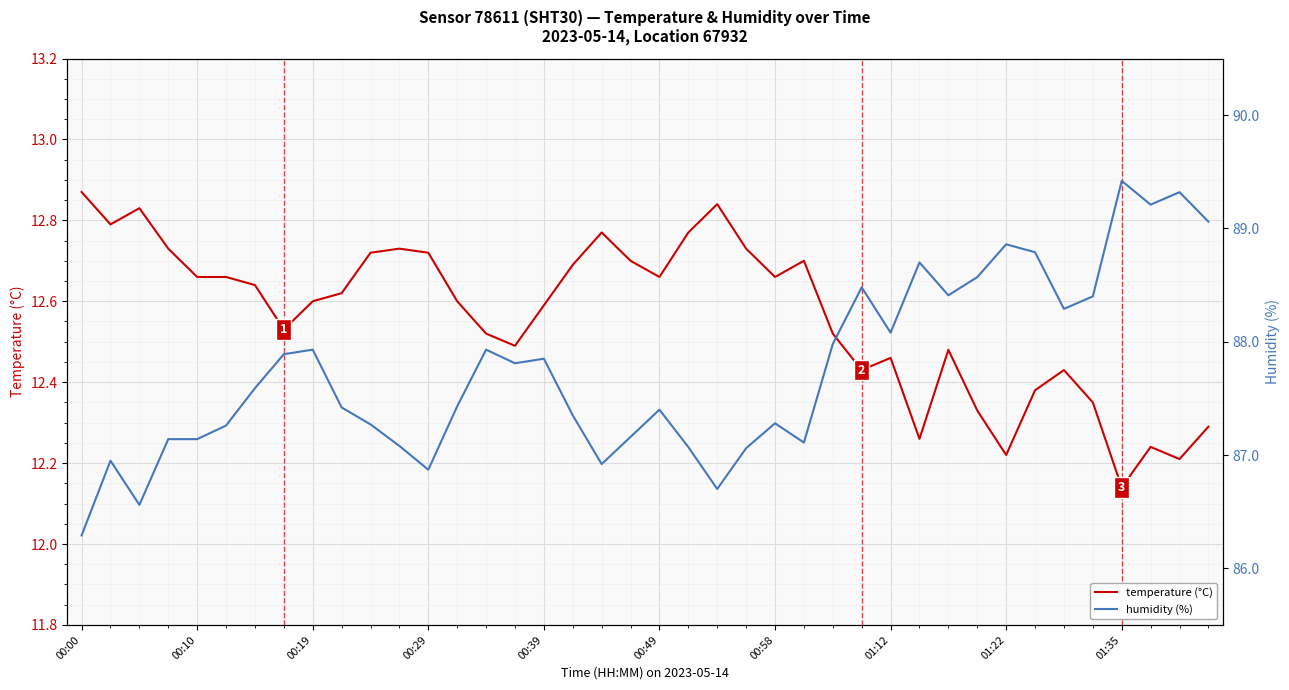

Is it true that temperature (°C) equals 12.8 at 21?

True